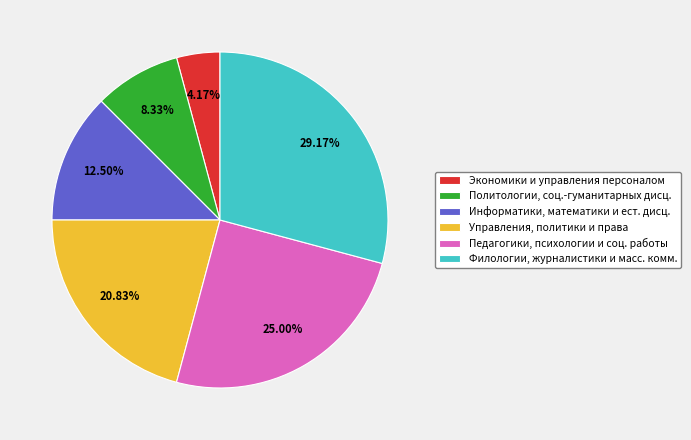

Does Управления, политики и права represent more than half of the total?

No